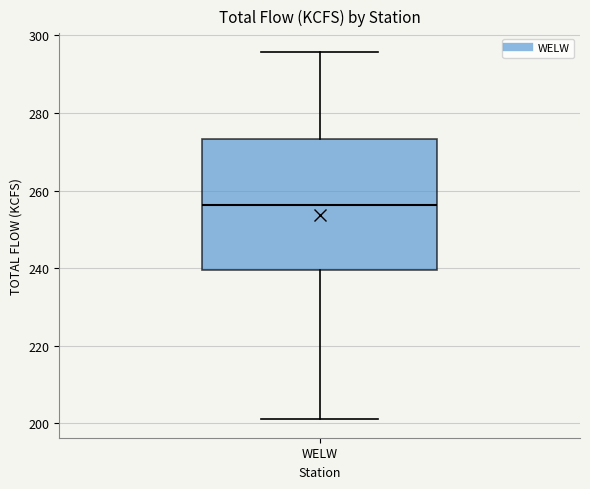

Where does the upper whisker of the box for WELW end on the y-axis? The values are not printed on the chart, so give them approximately, as read against the axis.

296